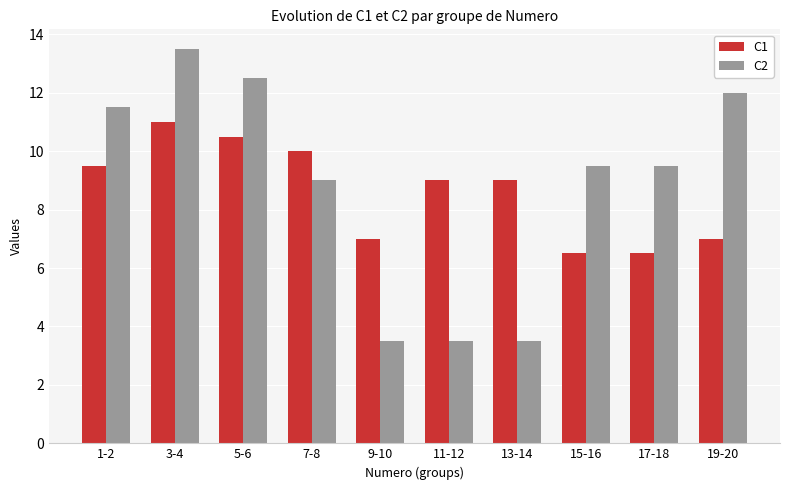

What is the difference between the highest and lowest values at 1-2?

2.0